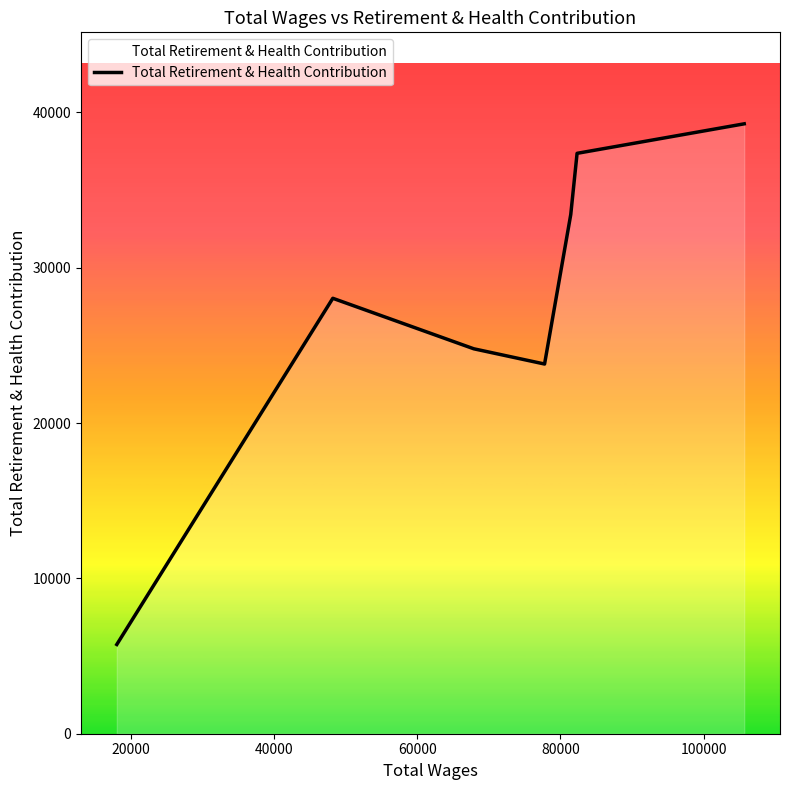

How many interior local peaks (higher than both neighbors) does the data have?

1